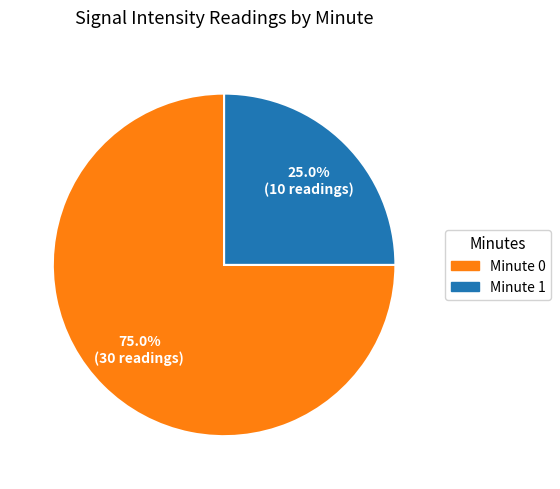

How many slices are in this pie chart?

2